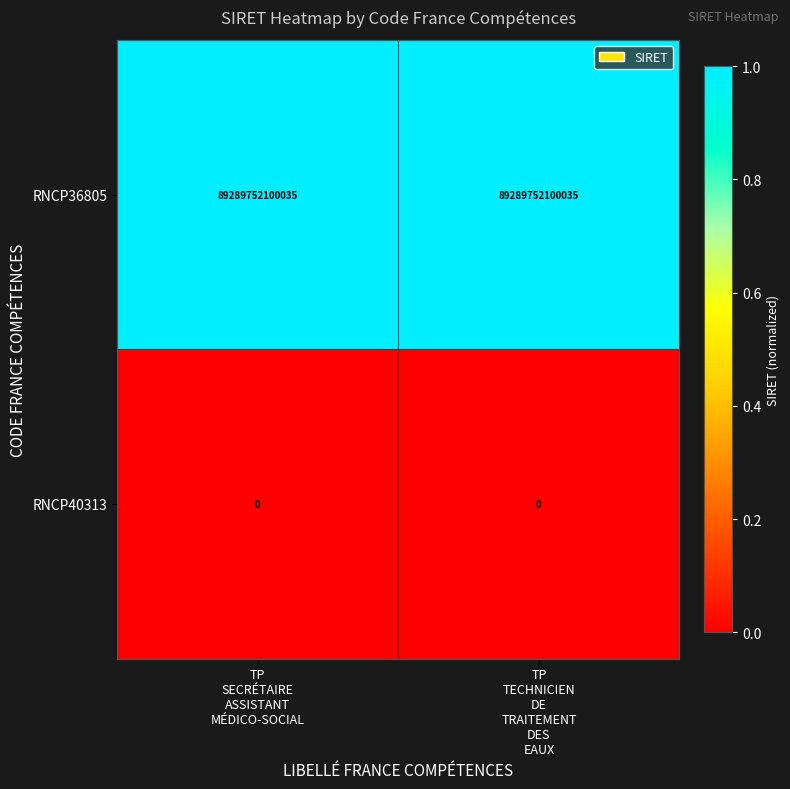

List the series in order of their peak value, lowest first.

RNCP40313, RNCP36805